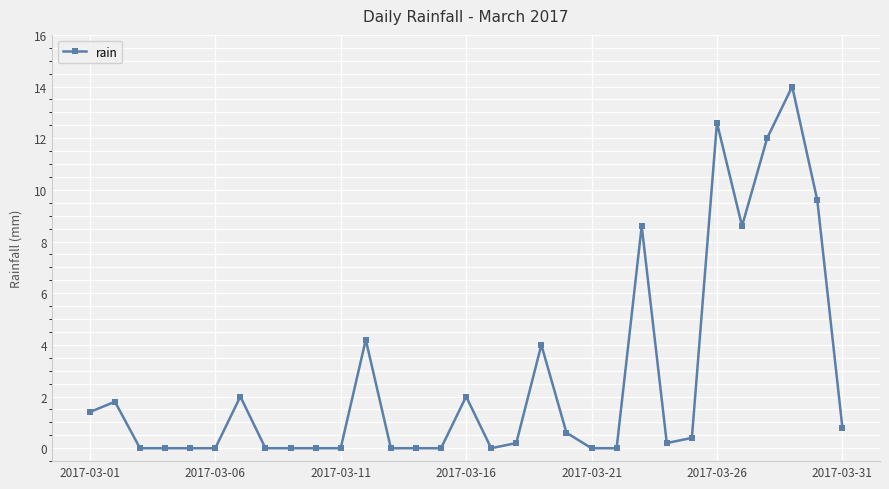

Reading left to right, transcribe all the data shown in this chart.

1.4	1.8	0.0	0.0	0.0	0.0	2.0	0.0	0.0	0.0	0.0	4.2	0.0	0.0	0.0	2.0	0.0	0.2	4.0	0.6	0.0	0.0	8.6	0.2	0.4	12.6	8.6	12.0	14.0	9.6	0.8